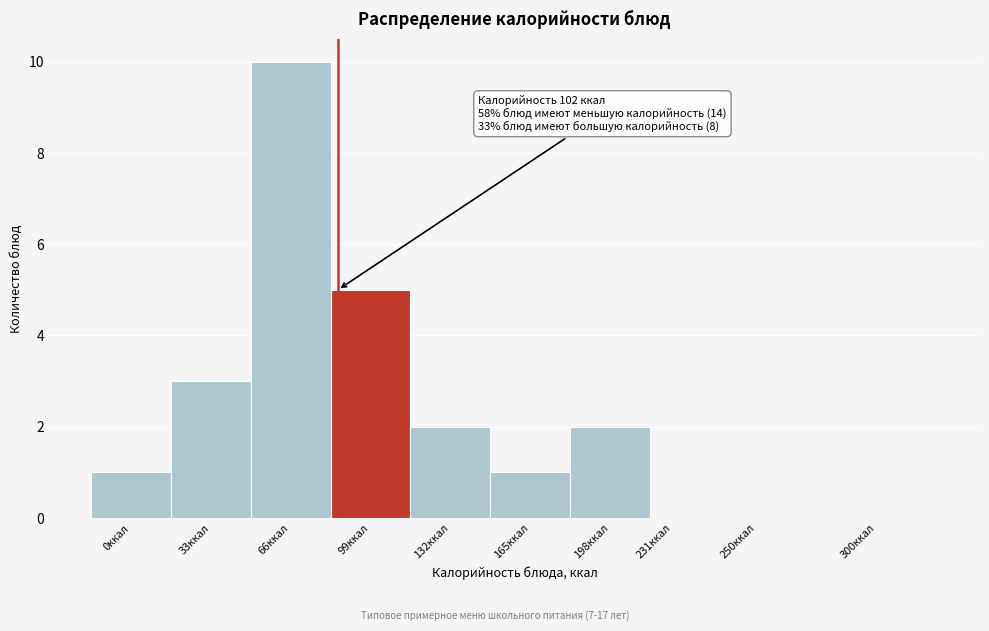

Reading left to right, extract all data points from this chart.

0ккал=1	33ккал=3	66ккал=10	99ккал=5	132ккал=2	165ккал=1	198ккал=2	231ккал=0	250ккал=0	300ккал=0